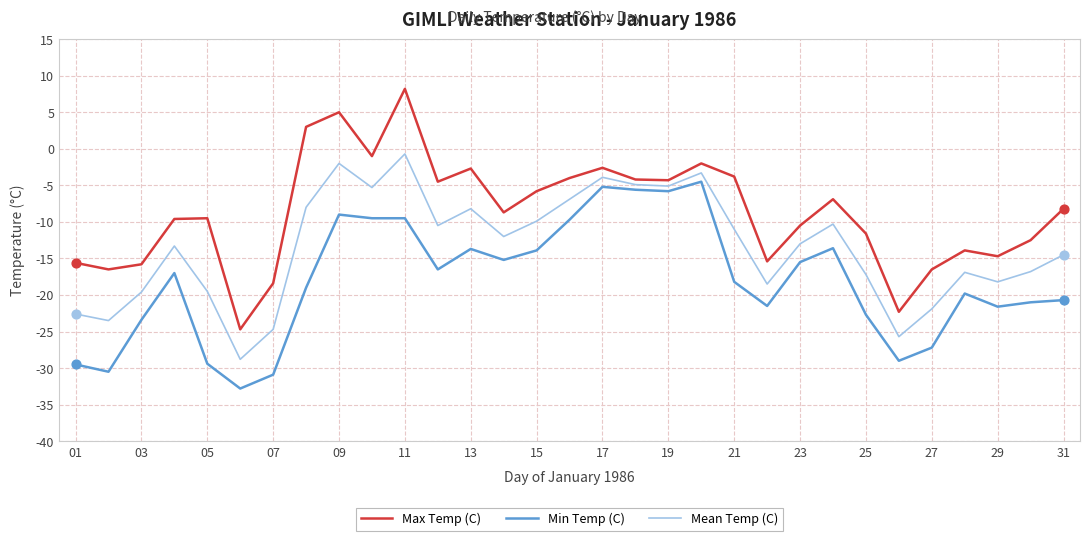

Which series has the widest spread of values?

Max Temp (C)